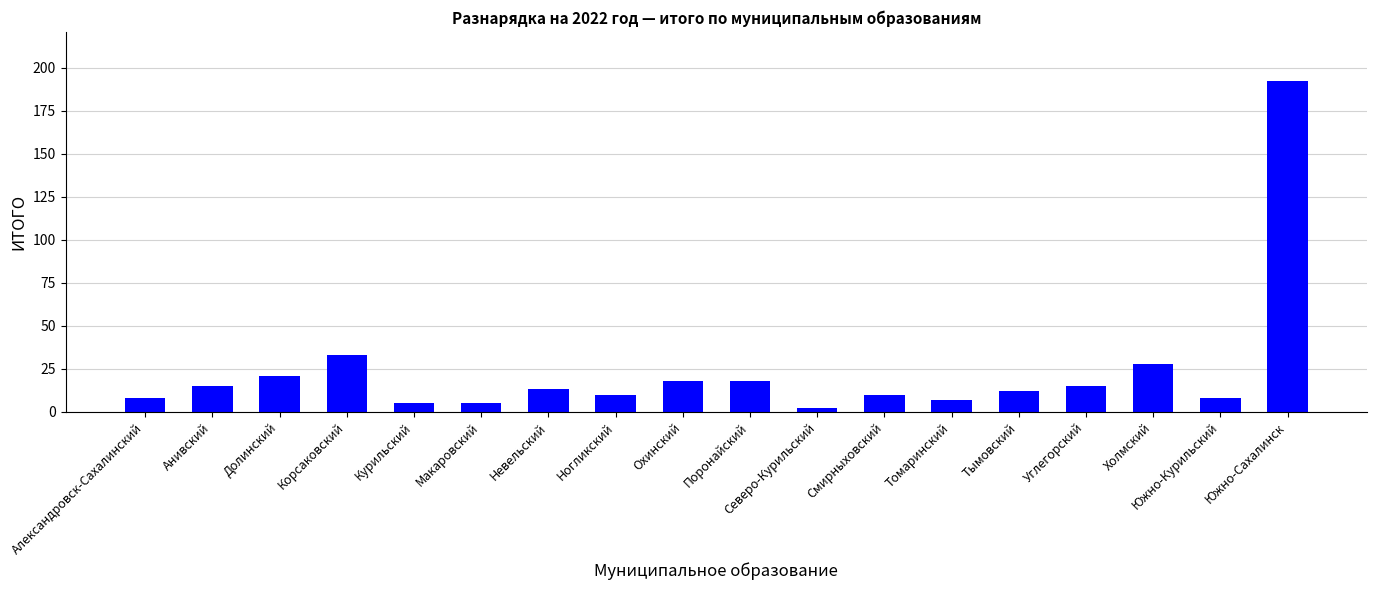

Which label corresponds to the largest value in the chart?

Южно-Сахалинск